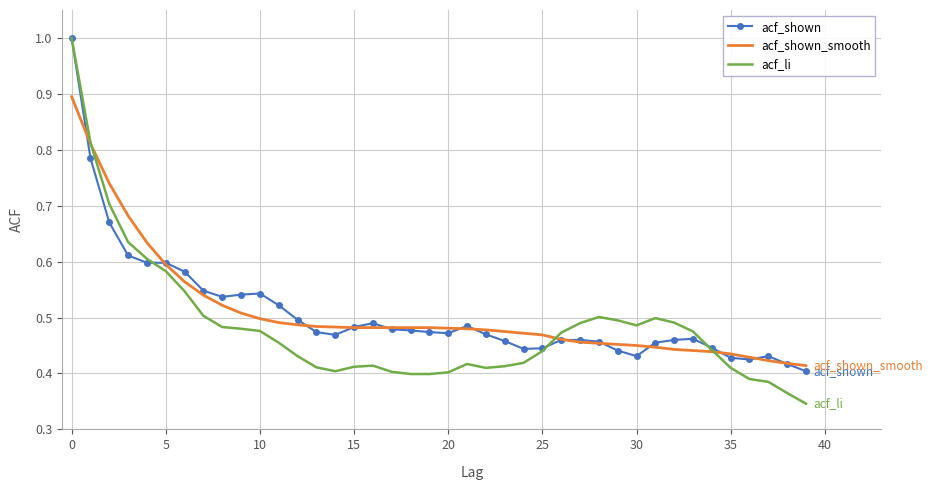

Which series has the largest range (max minus min)?

acf_li